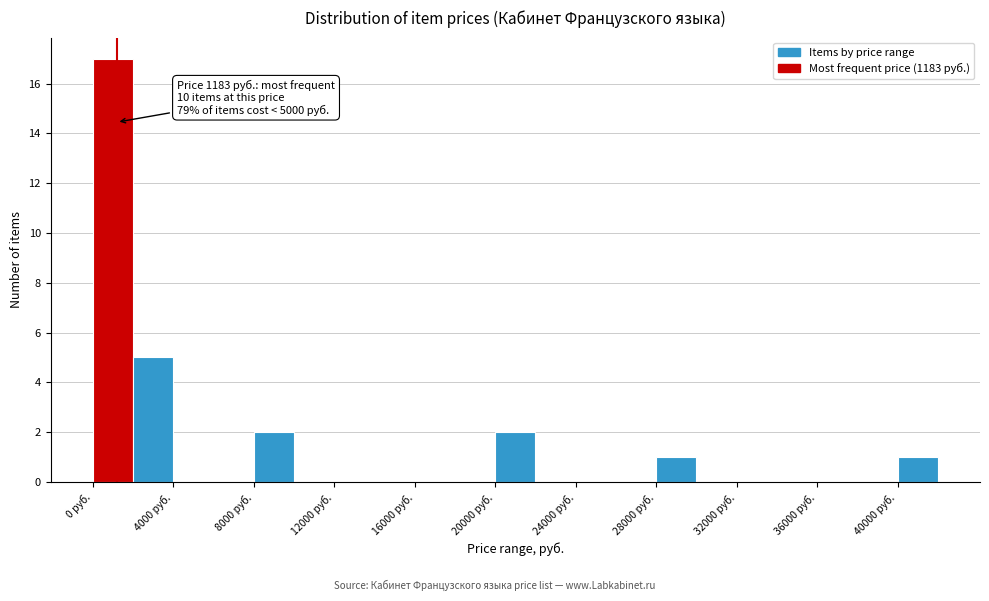

Over which range of the x-axis is the bar tallest?

0 to 2000